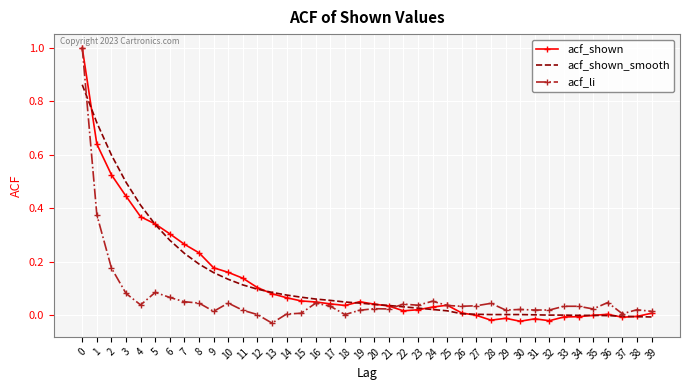

What is the maximum value for acf_li?

1.0